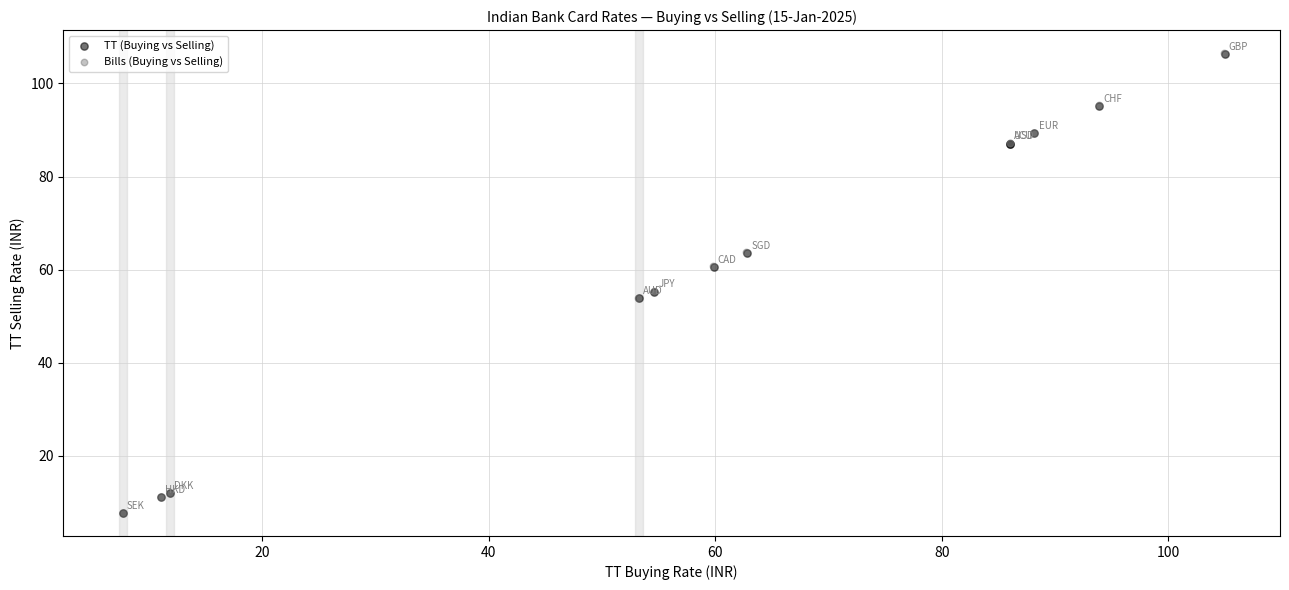

What are all the series names shown in the legend?

TT (Buying vs Selling), Bills (Buying vs Selling)